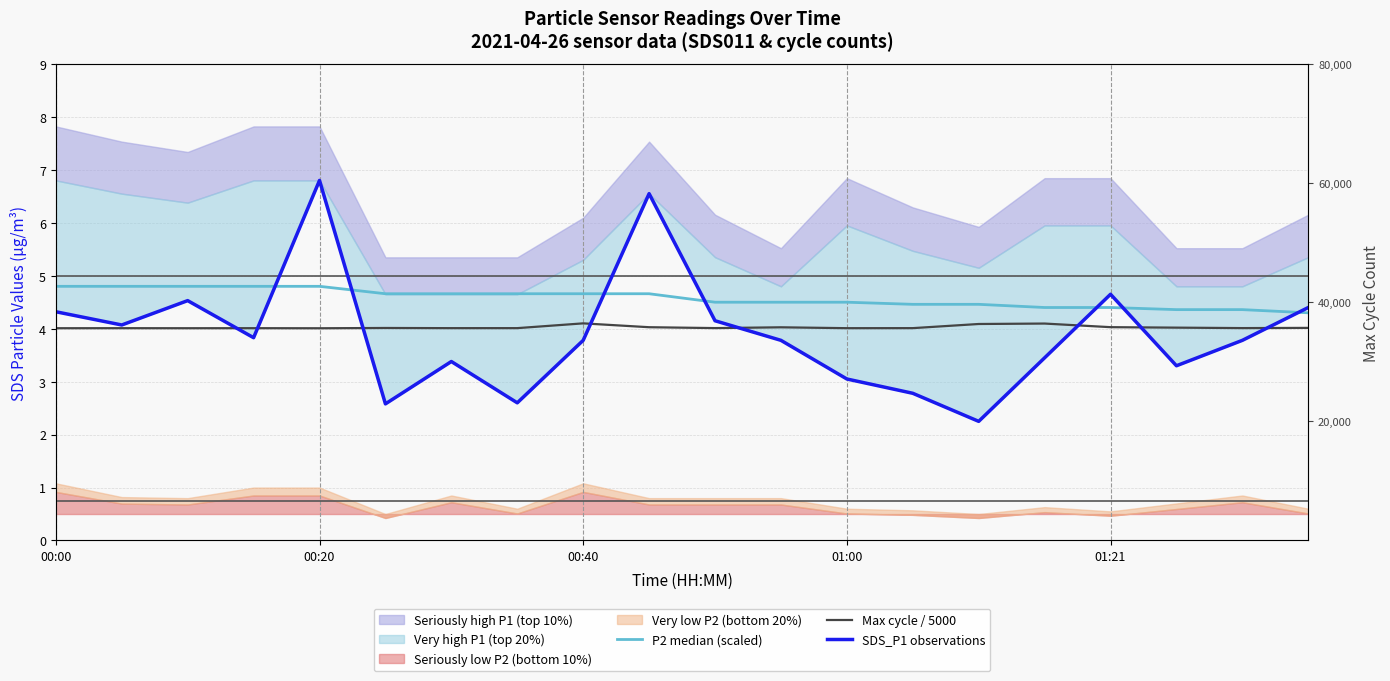

What is the sum of all SDS_P1 observations values?

78.0